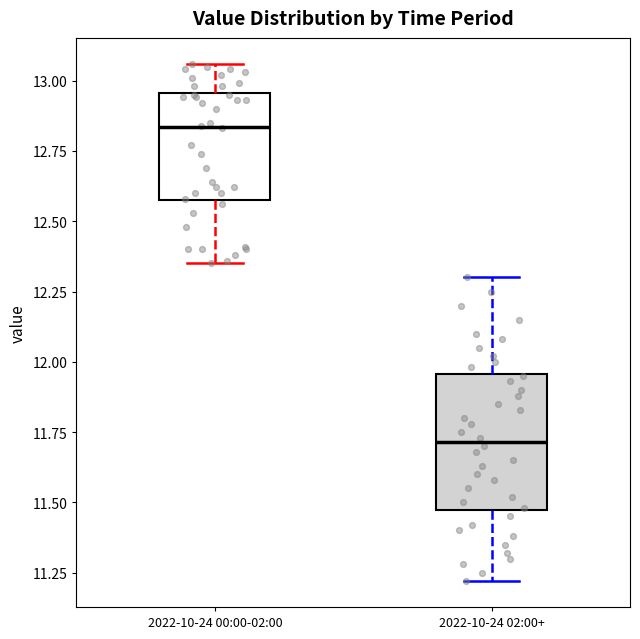

Where does the median line of the box for 2022-10-24 00:00-02:00 sit on the y-axis? The values are not printed on the chart, so give them approximately, as read against the axis.

12.85